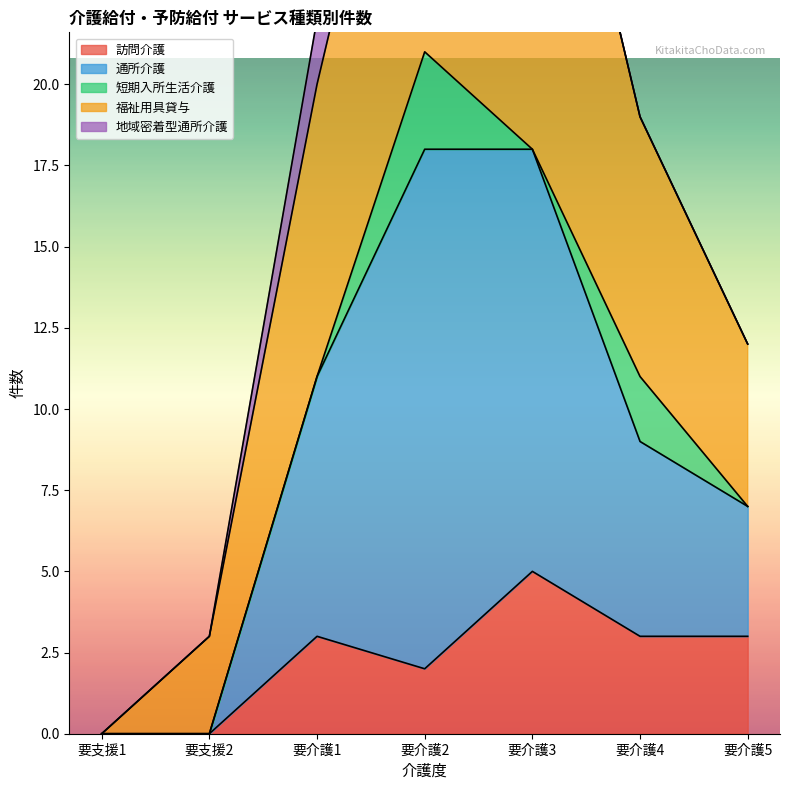

Which label corresponds to the smallest value in the chart?

要支援1